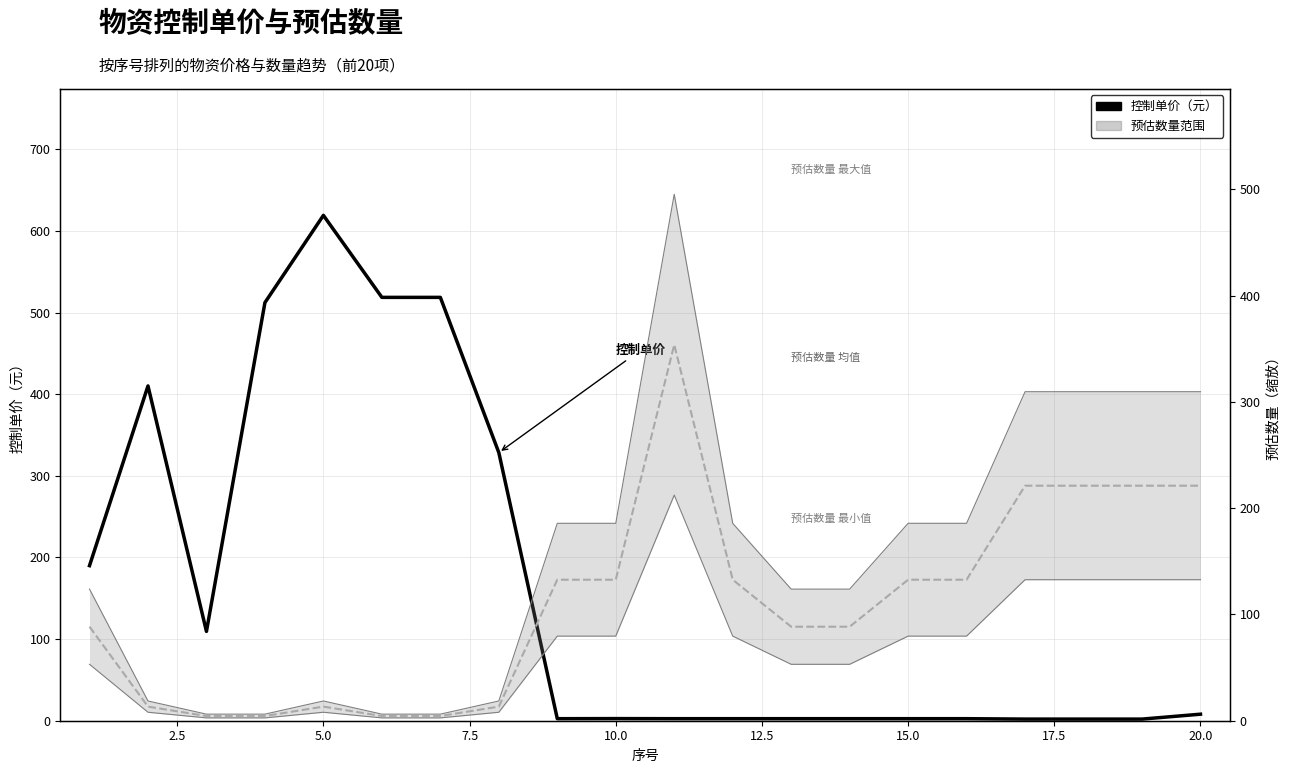

Is the value of 预估数量 最大值 at 17 greater than the value of 控制单价（元） at 10?

Yes